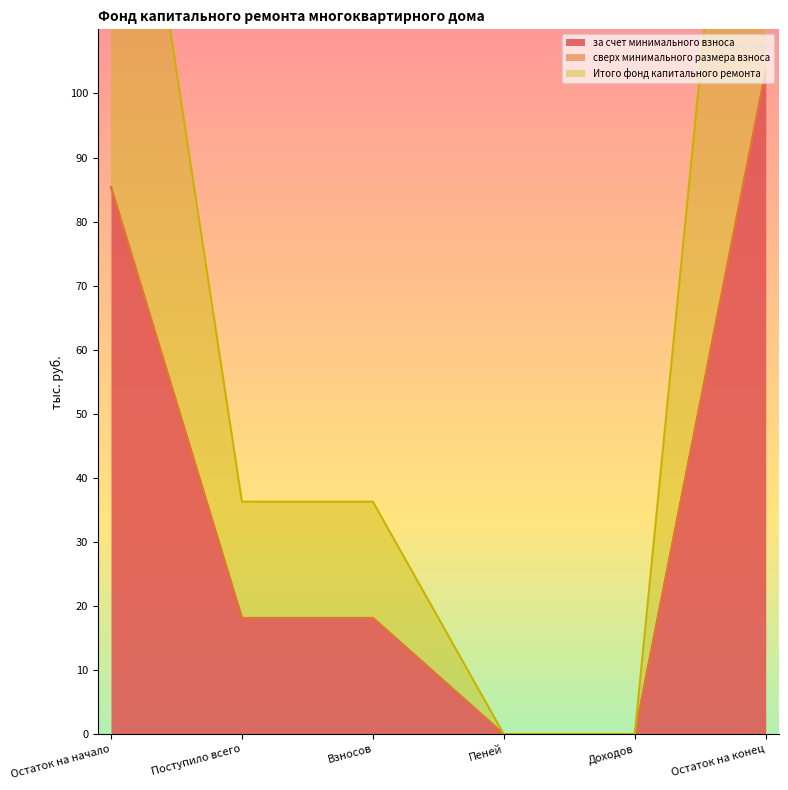

Does the chart display data point markers on the line(s)?

No